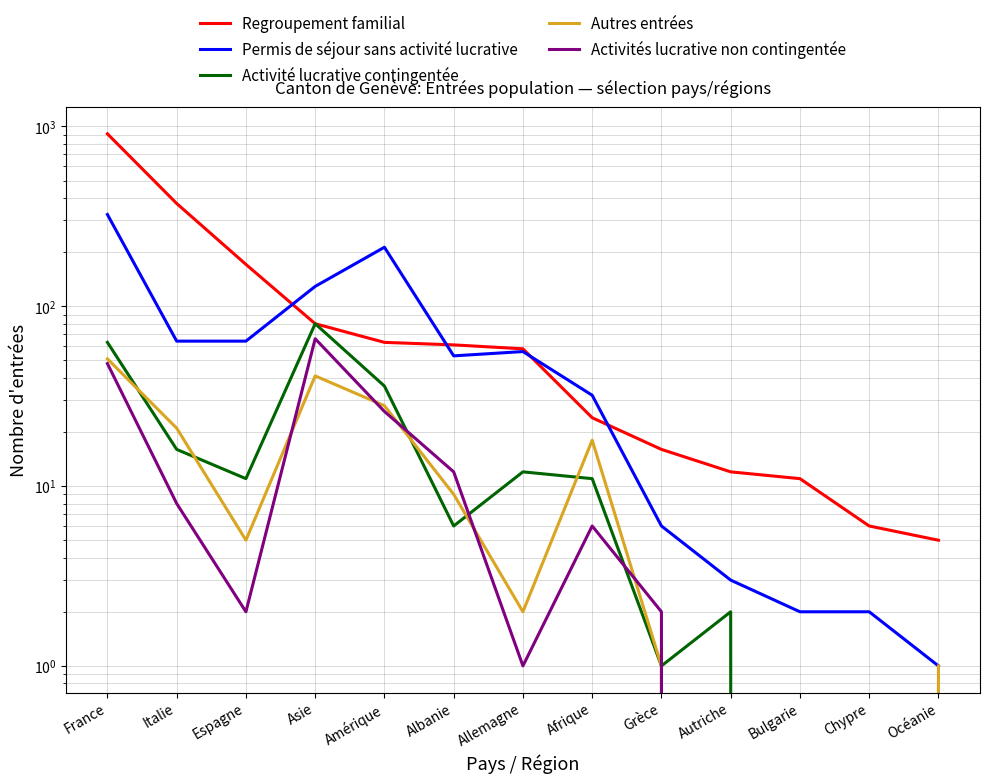

Is it true that Permis de séjour sans activité lucrative equals 9 at Grèce?

False